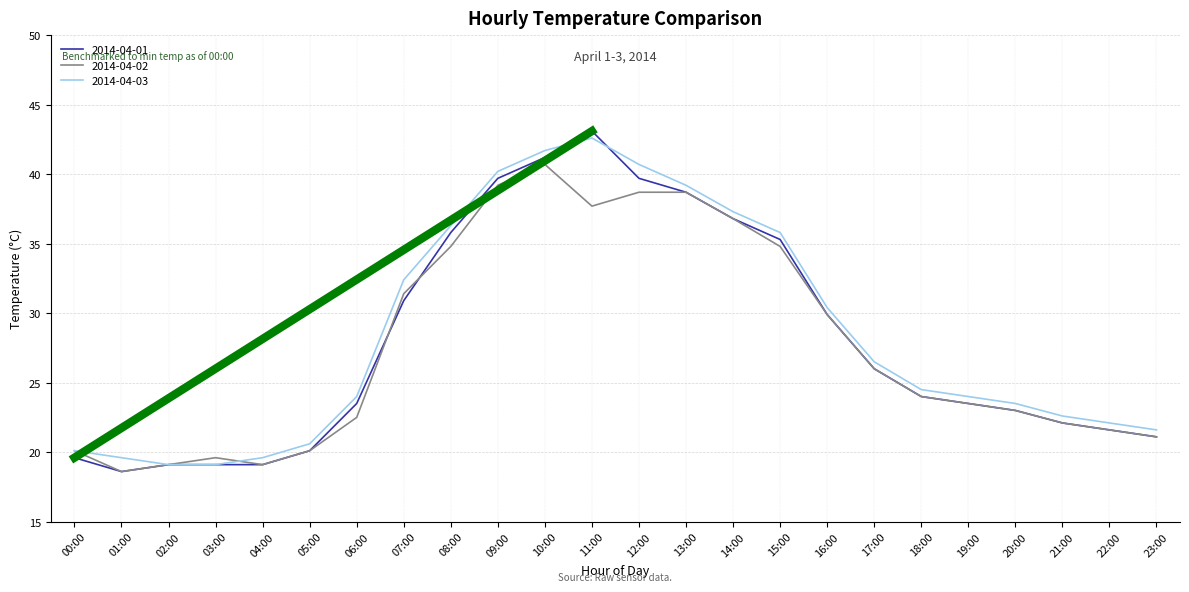

Rank the series by their maximum value, from highest to lowest.

2014-04-01, 2014-04-03, 2014-04-02